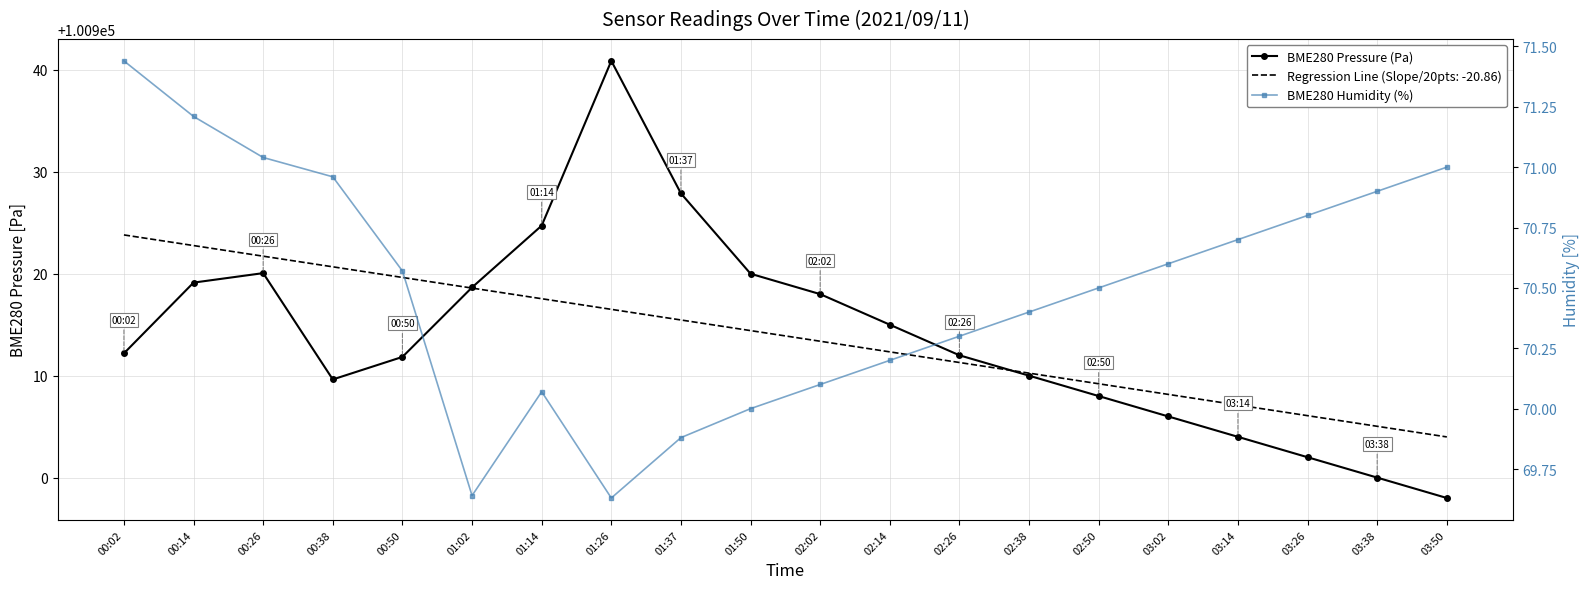

True or false: BME280 Humidity (%) and BME280 Pressure (Pa) intersect in this chart.

False